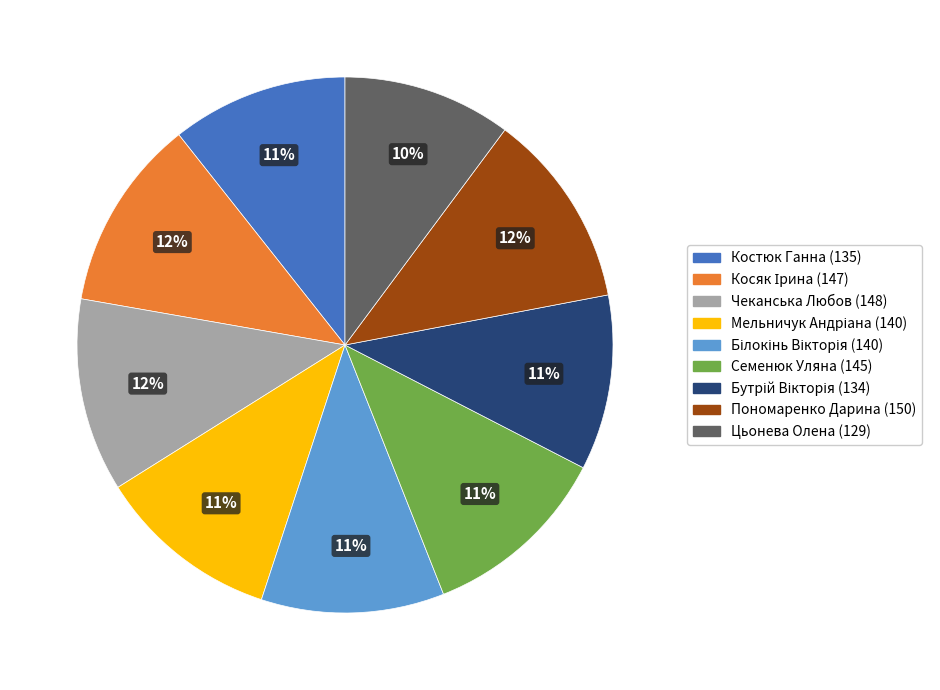

To the nearest percent, what percentage of the pie is Чеканська Любов (148)?

12%